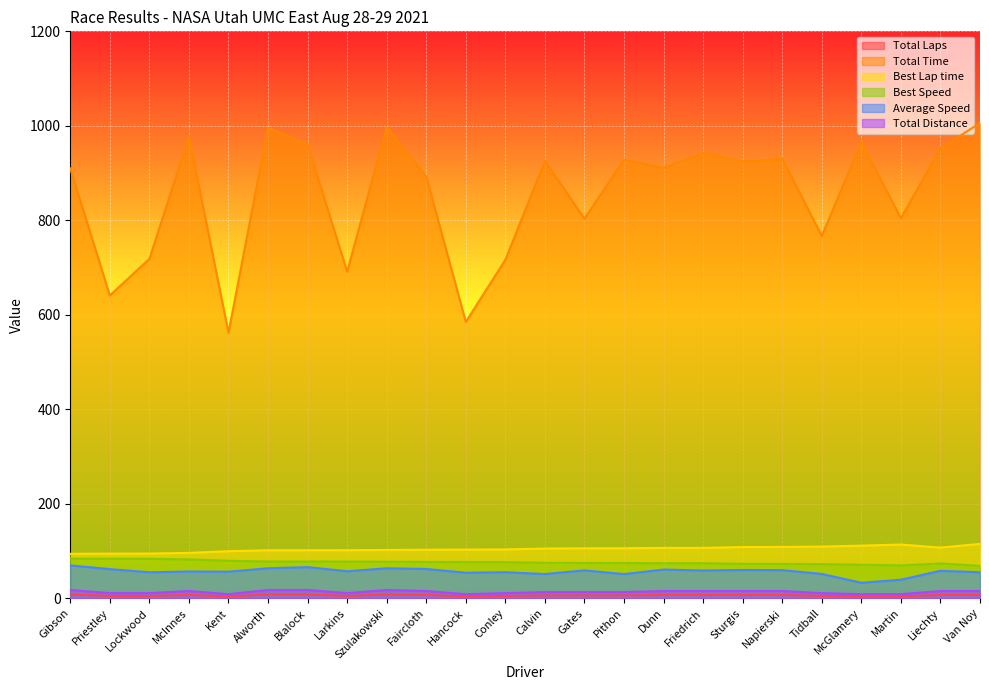

What is the difference between the Average Speed values at Larkins and Gates?

1.9